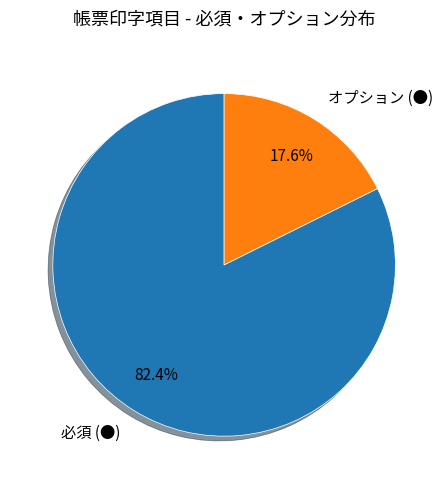

Which has a higher value, オプション (●) or 必須 (●)?

必須 (●)